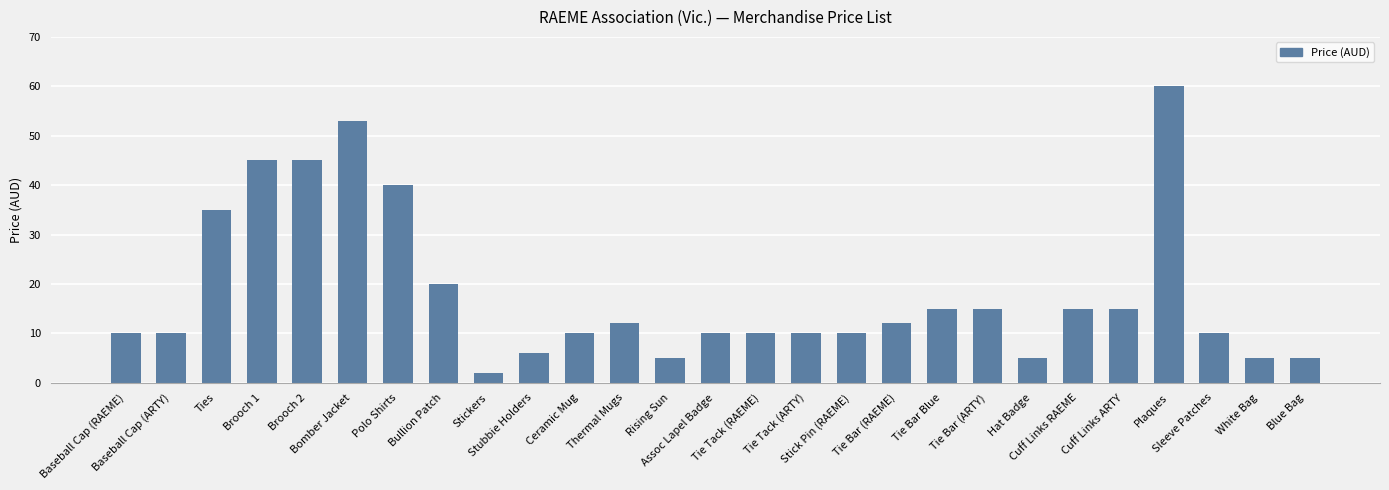

What is the value of the 25th bar from the left?

10